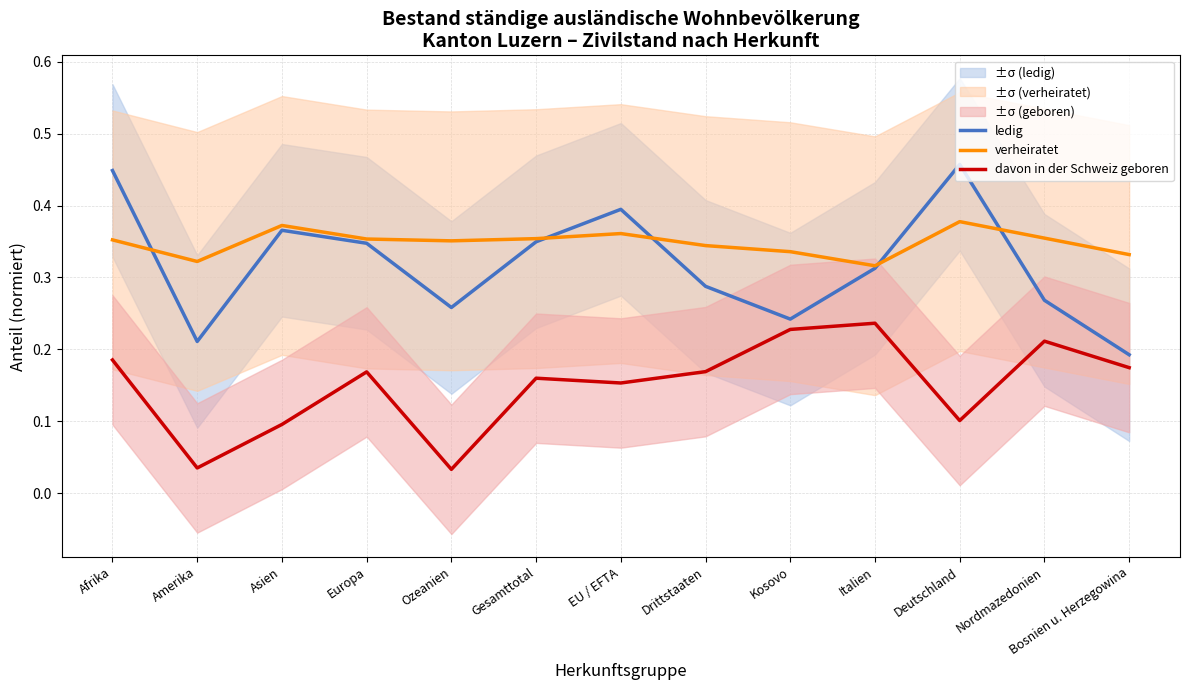

What is the total value across all series at Italien?

0.9